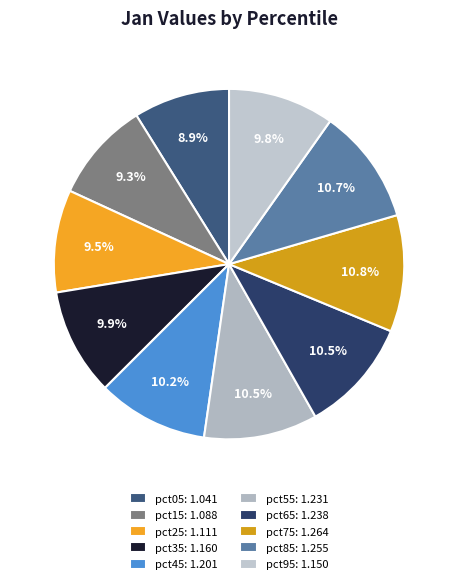

Which has a higher value, pct95 or pct85?

pct85